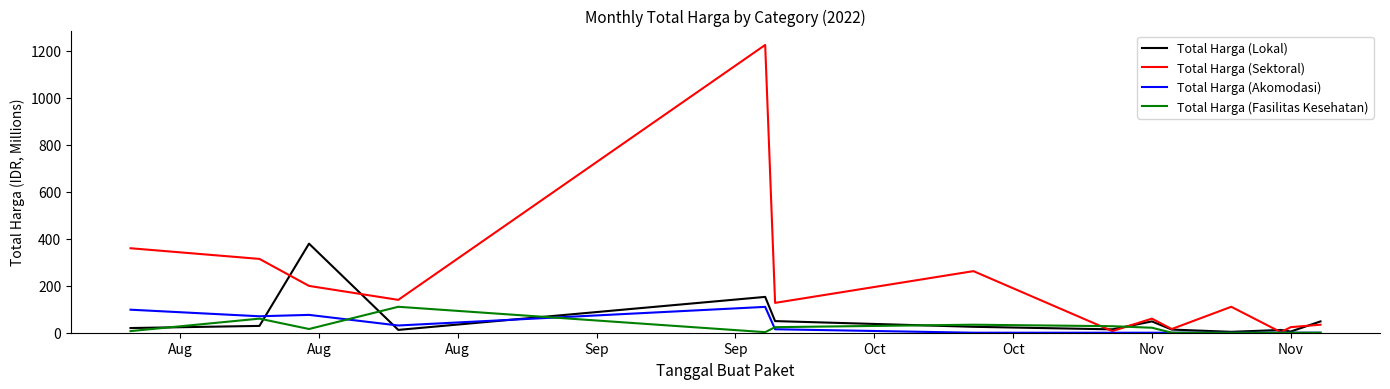

What is the difference between the second highest and second lowest values in the Total Harga (Akomodasi) series?

98.0